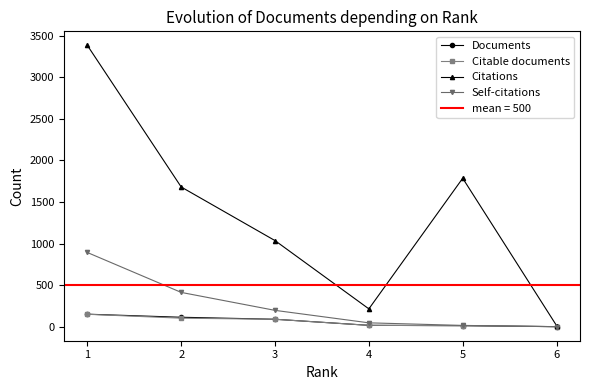

True or false: Documents has more than 0 points higher than both neighbors.

False